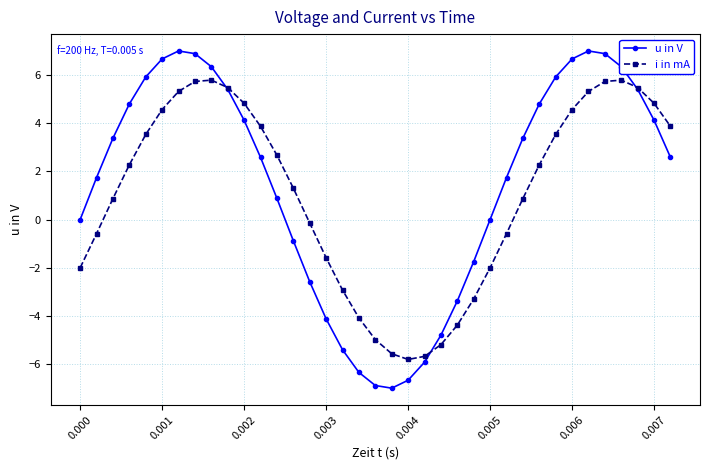

What is the sum of all i in mA values?

39.6